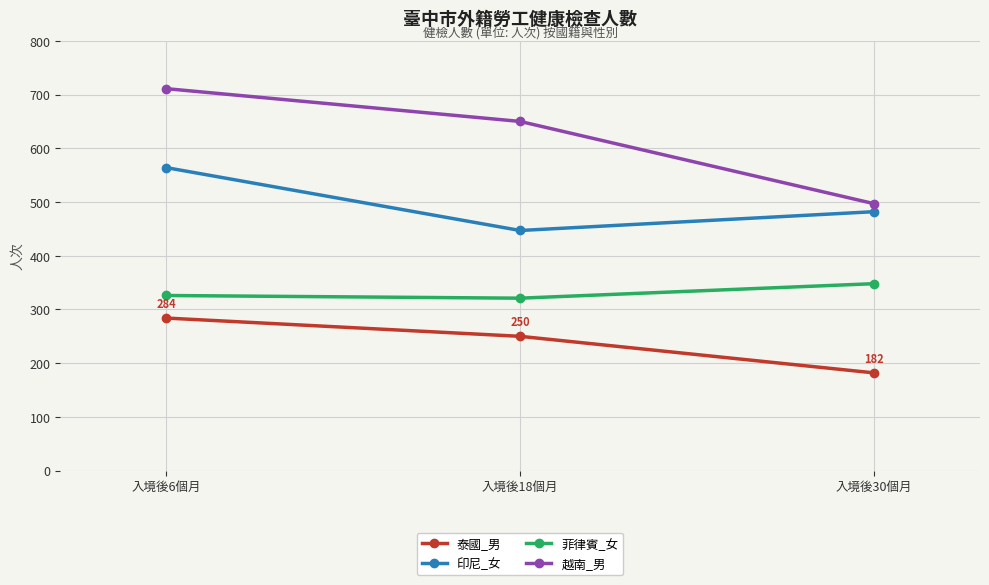

What is the spread (max minus min) of values at 入境後18個月?

400